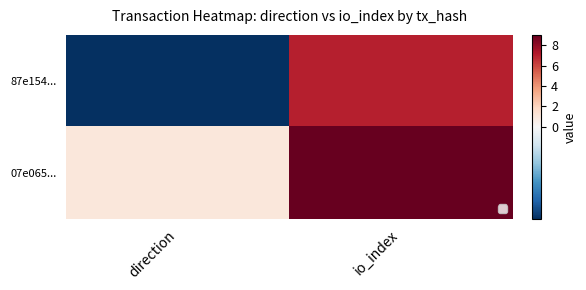

Read the 07e065... value at direction.

1